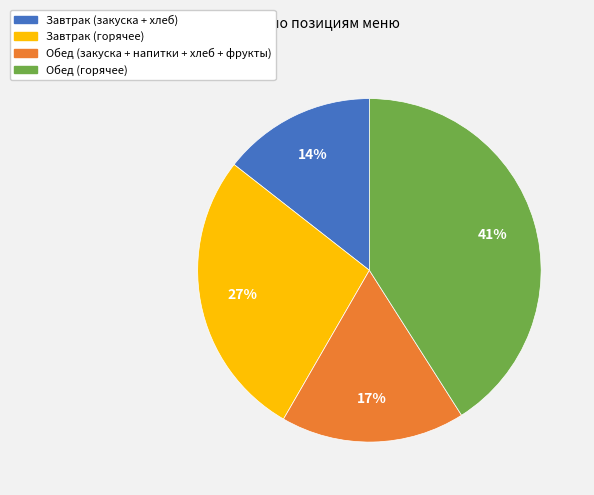

Does any single category account for the majority?

No